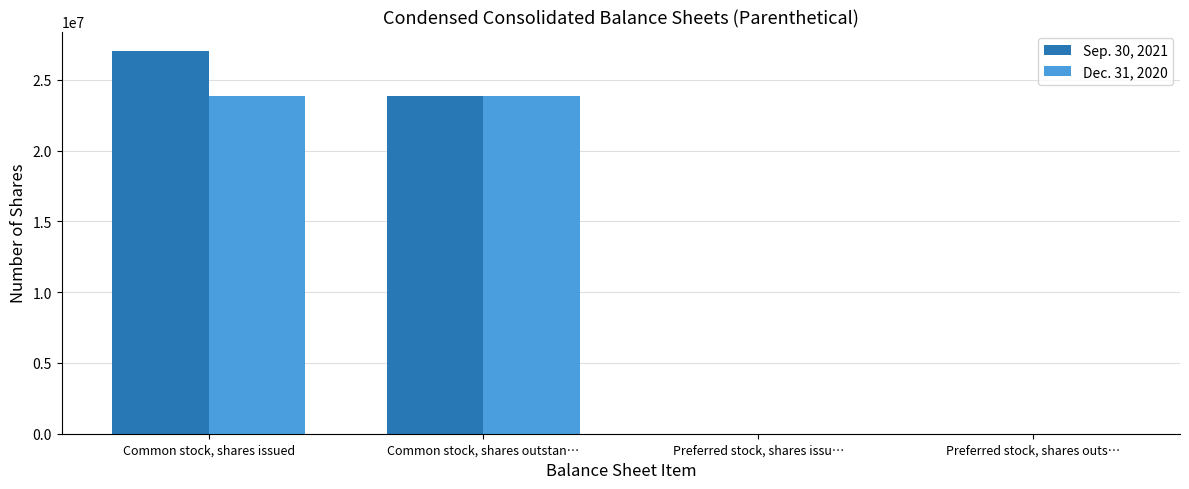

The value of Dec. 31, 2020 at Preferred stock, shares outs… is 7512627. True or false?

False